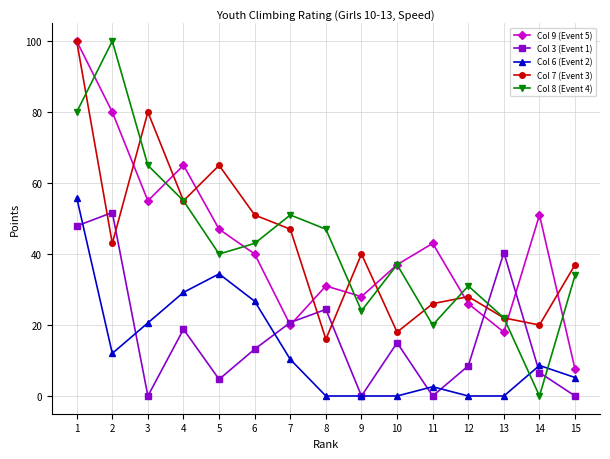

After their last crossing, which series has the higher values: Col 6 (Event 2) or Col 3 (Event 1)?

Col 6 (Event 2)